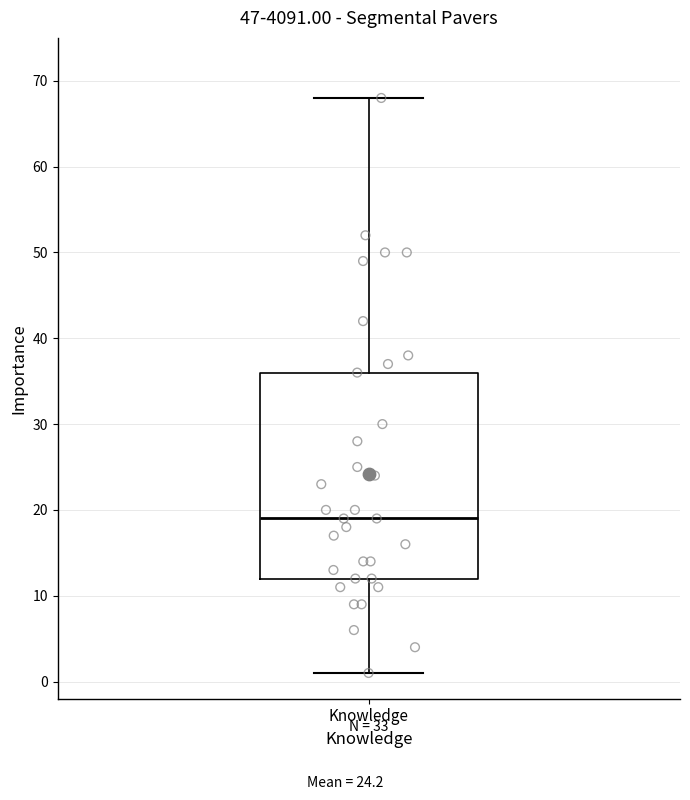

Transcribe this box plot: give where the median line is, the range the box spans, and where the two whiskers end, as read against the y-axis. The values are not printed on the chart, so give them approximately, as read against the axis.

median 19, box 12 to 36, whiskers 1 to 68